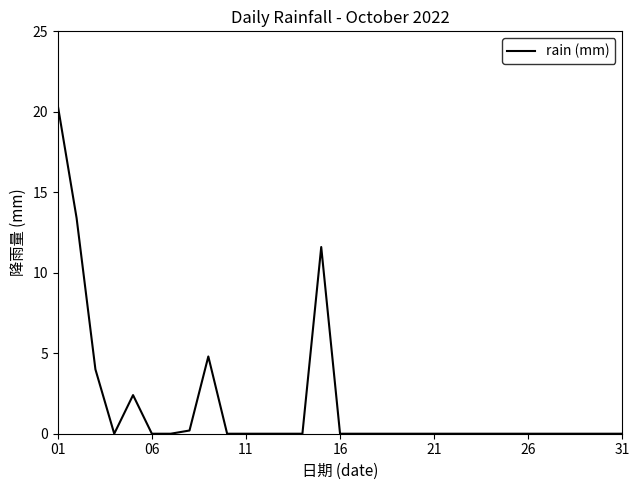

How many lines are shown in the chart?

1